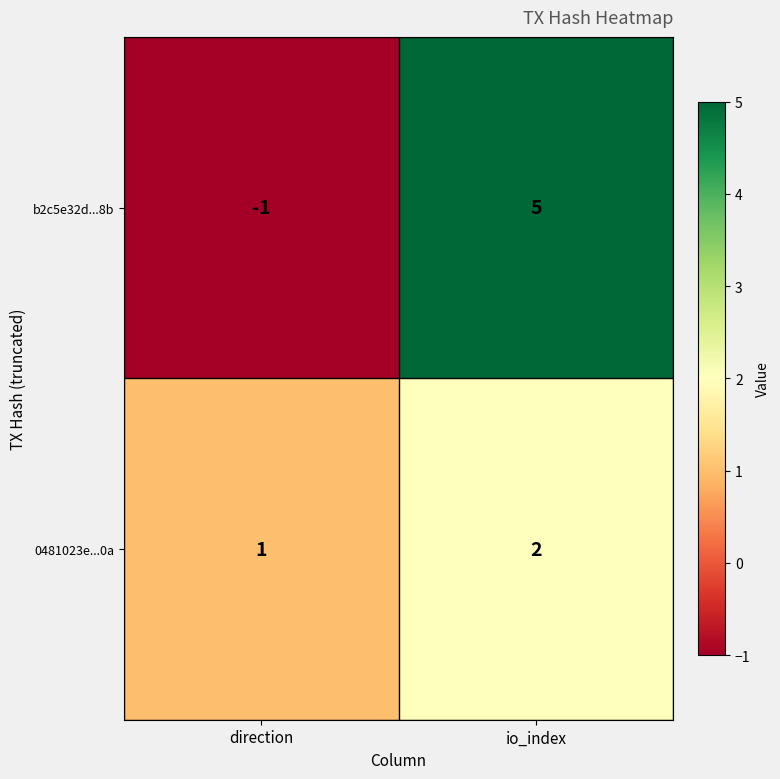

At which category is the sum across all series the highest?

io_index